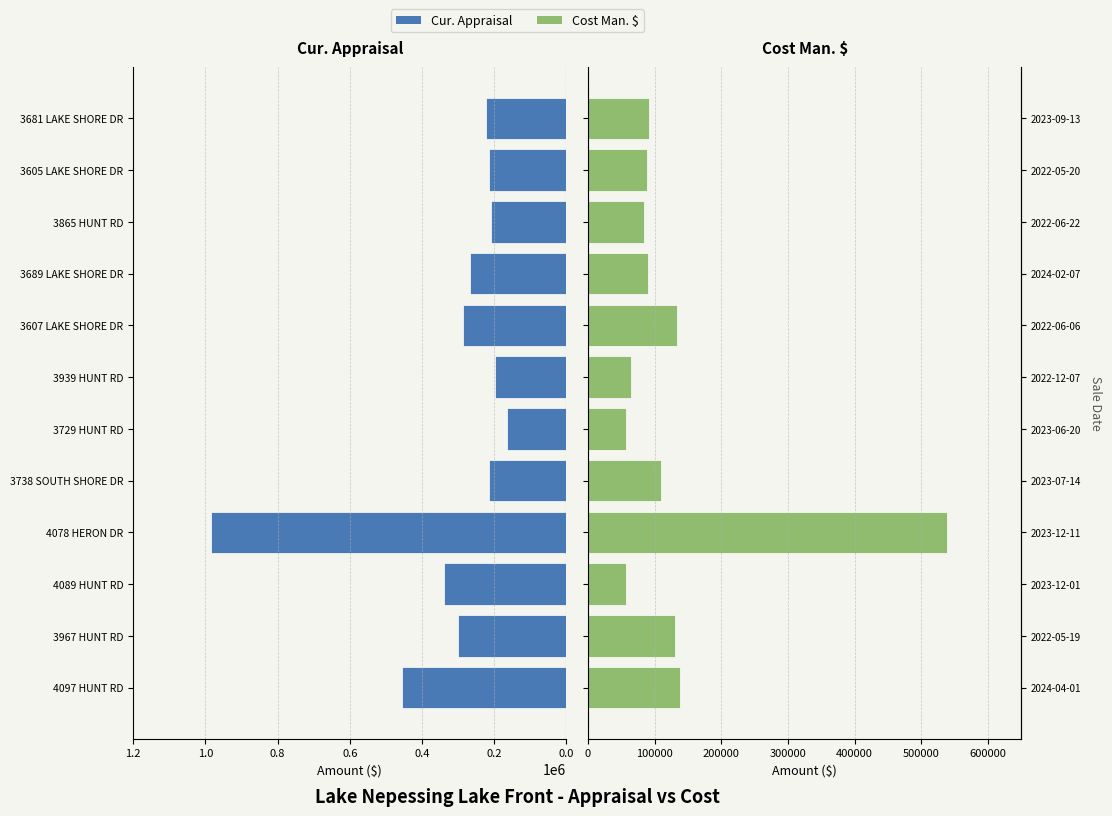

Which series has the widest spread of values?

Cur. Appraisal